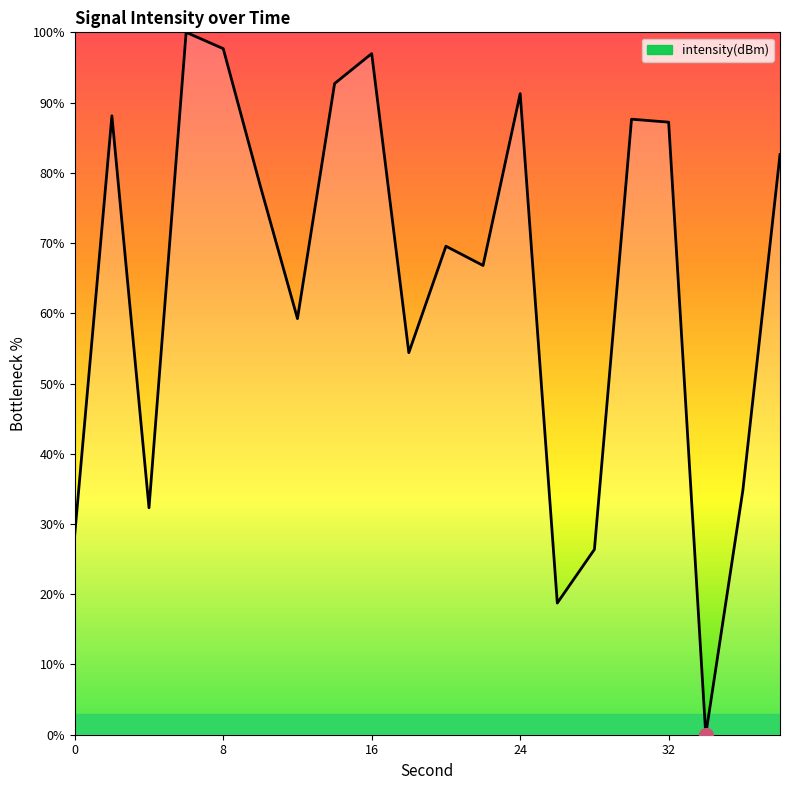

What is the maximum value shown in the chart?

100.0